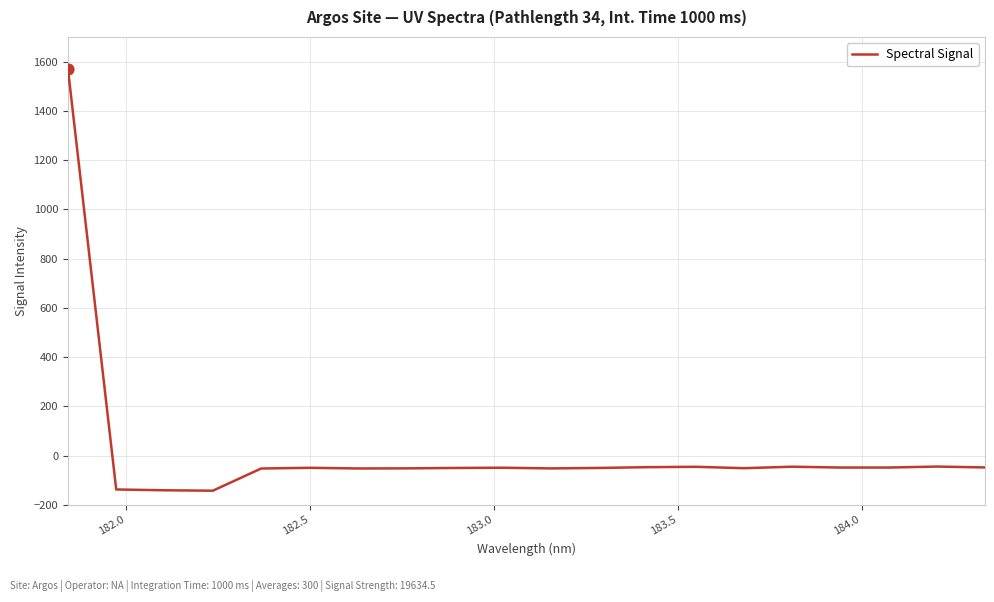

What is the maximum value shown in the chart?

1571.5